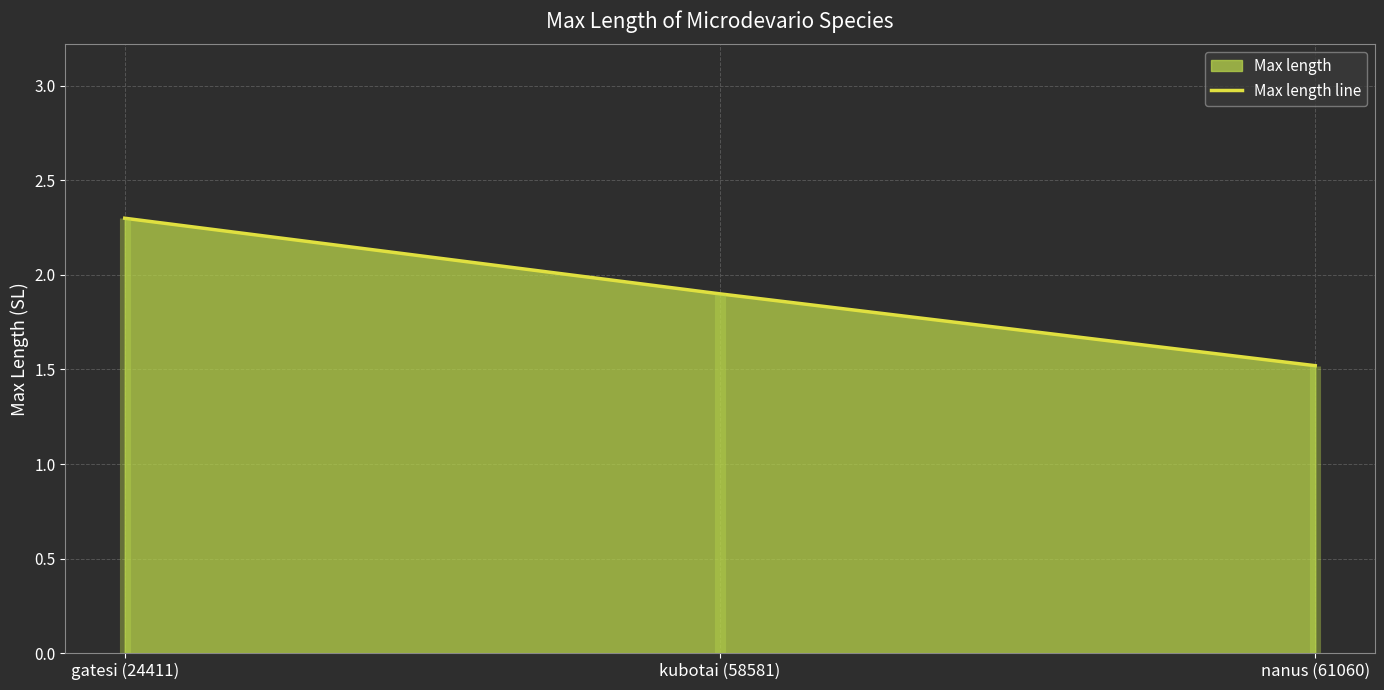

What is the value of the 3rd point from the left?

1.5